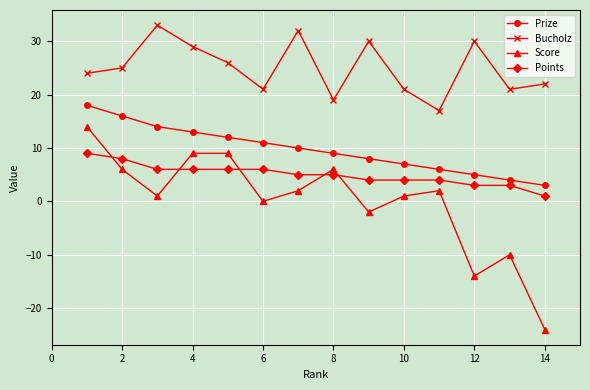

Which series has the largest total across all categories?

Bucholz